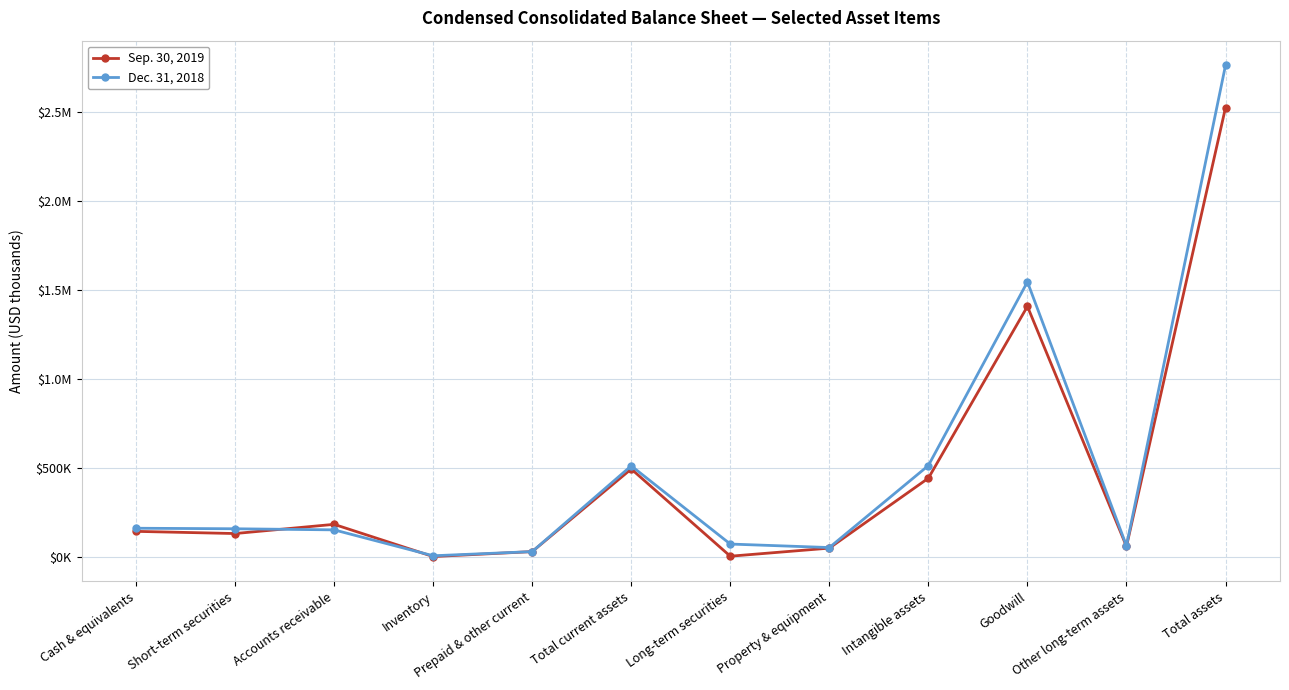

What is the value of the Dec. 31, 2018 point at the 12th from the left?

2760303